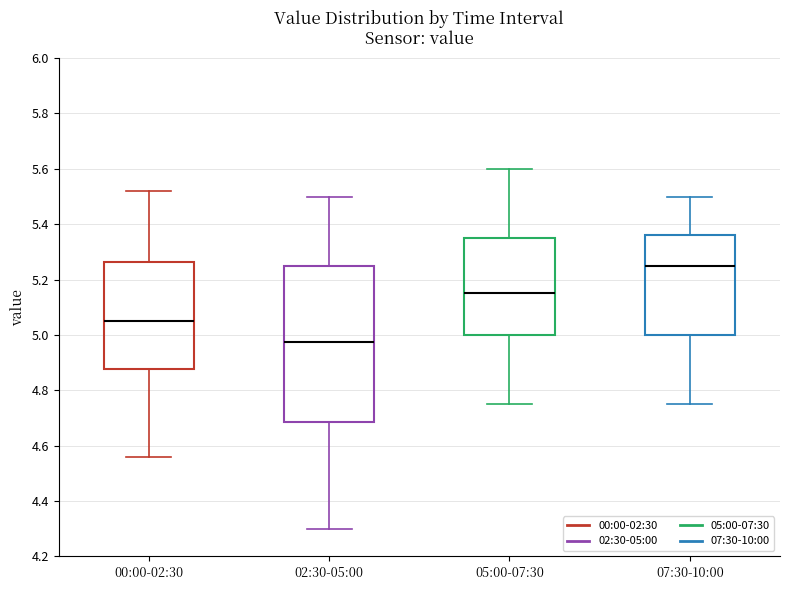

Reading left to right, transcribe this box plot: for each box, give where its median line is, the range the box spans, and where its two whiskers end, as read against the y-axis. The values are not printed on the chart, so give them approximately, as read against the axis.

00:00-02:30: median 5.06, box 4.88 to 5.26, whiskers 4.56 to 5.52
02:30-05:00: median 4.98, box 4.68 to 5.26, whiskers 4.30 to 5.50
05:00-07:30: median 5.16, box 5.00 to 5.36, whiskers 4.76 to 5.60
07:30-10:00: median 5.26, box 5.00 to 5.36, whiskers 4.76 to 5.50